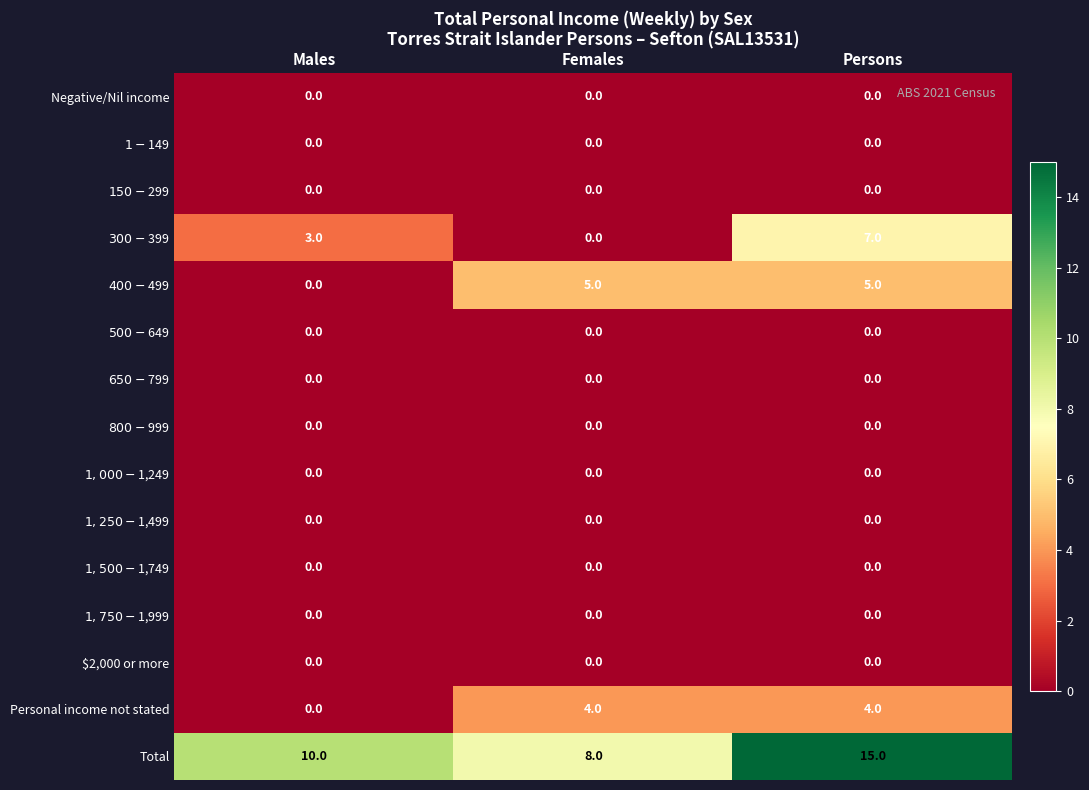

Which category has the highest value across all series?

Persons